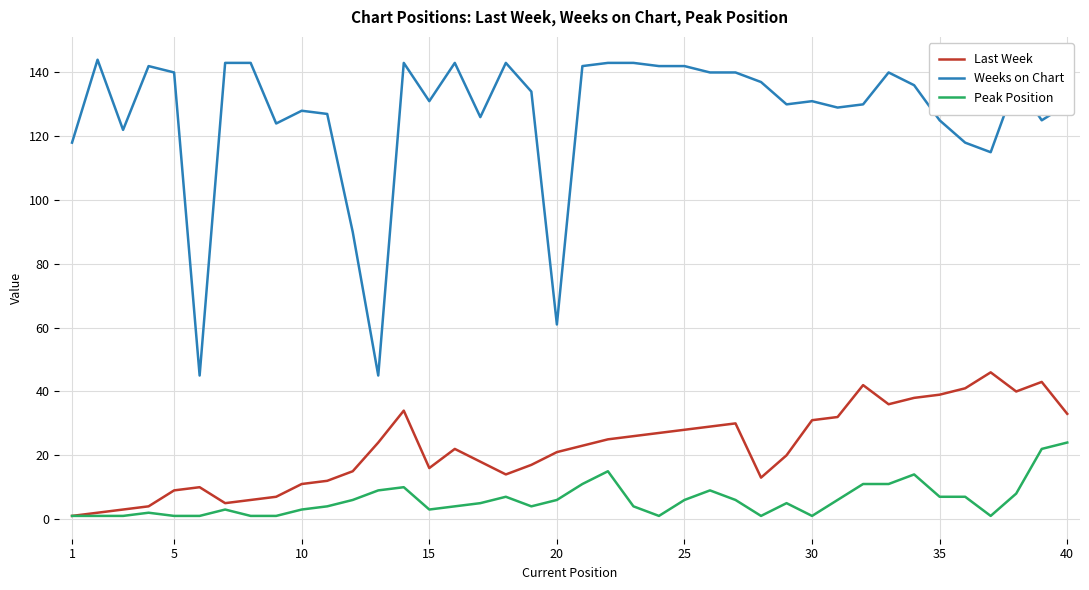

Which series has the largest range (max minus min)?

Weeks on Chart